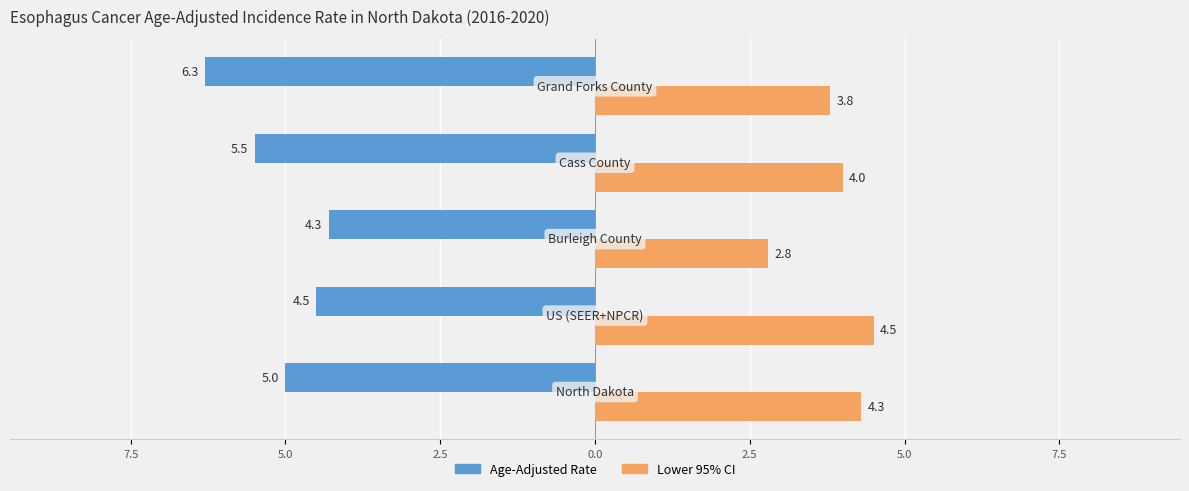

What are all the series names shown in the legend?

Age-Adjusted Rate, Lower 95% CI